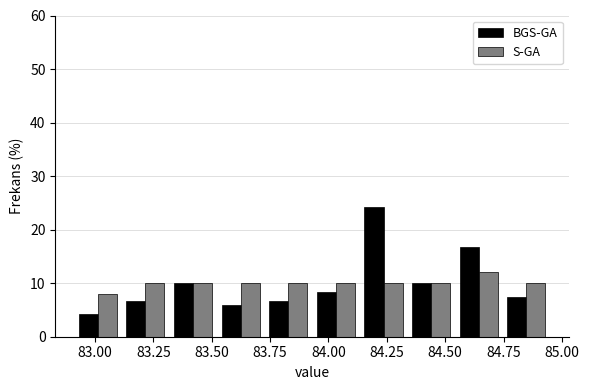

Reading left to right, transcribe this chart: for each range on the x-axis, give the height of each series' bar. Neither the bar edges nor the heights are printed on the chart, so give them approximately, as read against the axes.

82.90 to 83.10: BGS-GA=4	S-GA=8
83.10 to 83.30: BGS-GA=7	S-GA=10
83.30 to 83.50: BGS-GA=10	S-GA=10
83.50 to 83.75: BGS-GA=6	S-GA=10
83.75 to 83.95: BGS-GA=7	S-GA=10
83.95 to 84.15: BGS-GA=8	S-GA=10
84.15 to 84.35: BGS-GA=24	S-GA=10
84.35 to 84.55: BGS-GA=10	S-GA=10
84.55 to 84.75: BGS-GA=17	S-GA=12
84.75 to 84.95: BGS-GA=8	S-GA=10